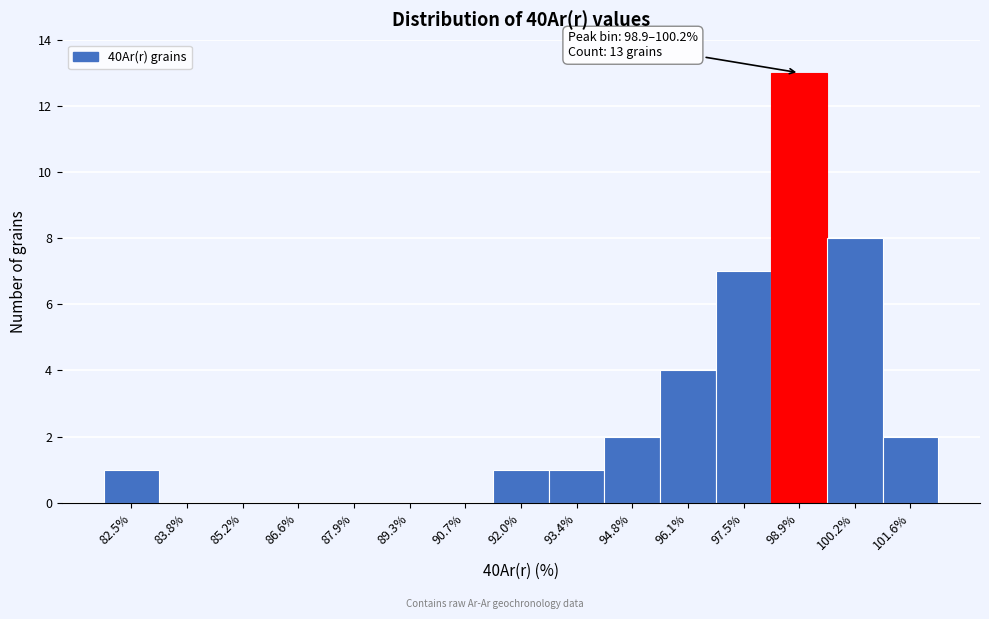

Reading left to right, transcribe all the data shown in this chart.

82.5%=1	83.8%=0	85.2%=0	86.6%=0	87.9%=0	89.3%=0	90.7%=0	92.0%=1	93.4%=1	94.8%=2	96.1%=4	97.5%=7	98.9%=13	100.2%=8	101.6%=2